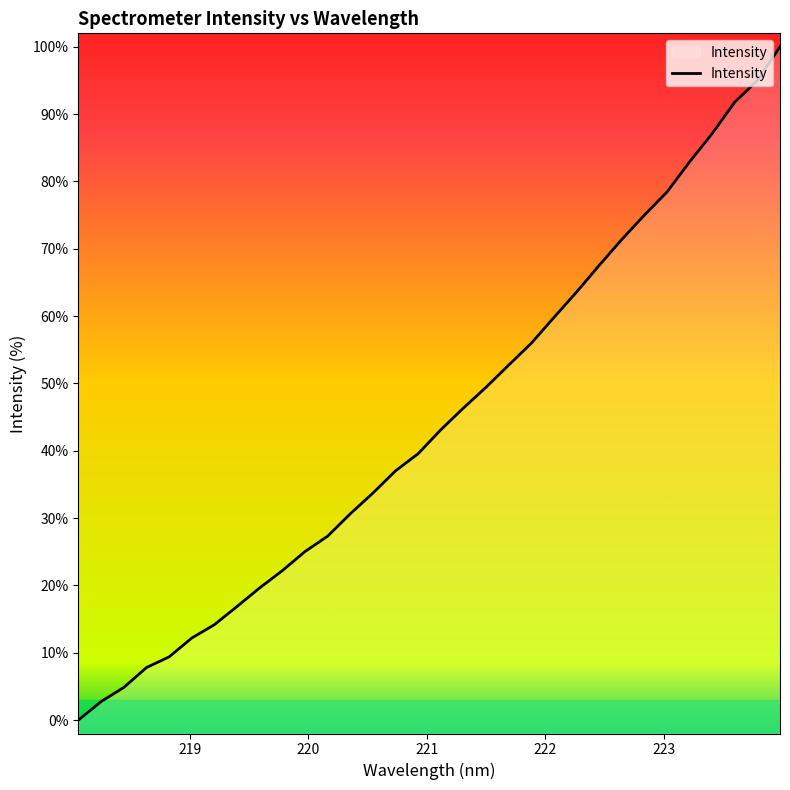

What is the greatest value displayed?

100.0